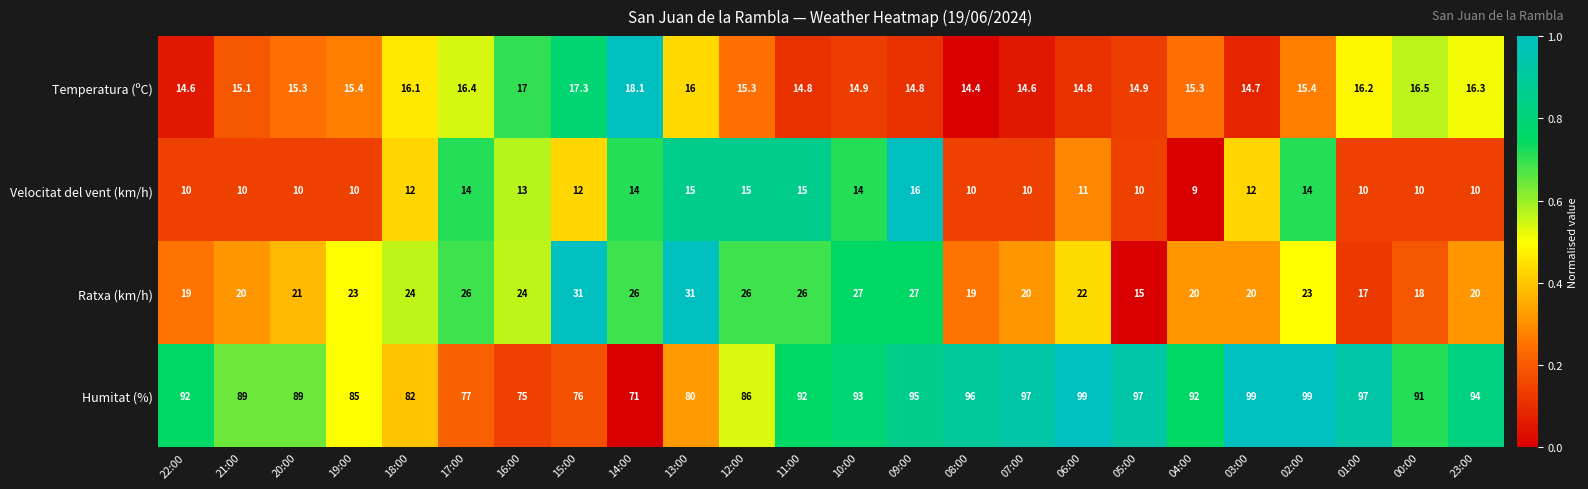

Which series changed the most between 22:00 and 06:00?

Humitat (%)